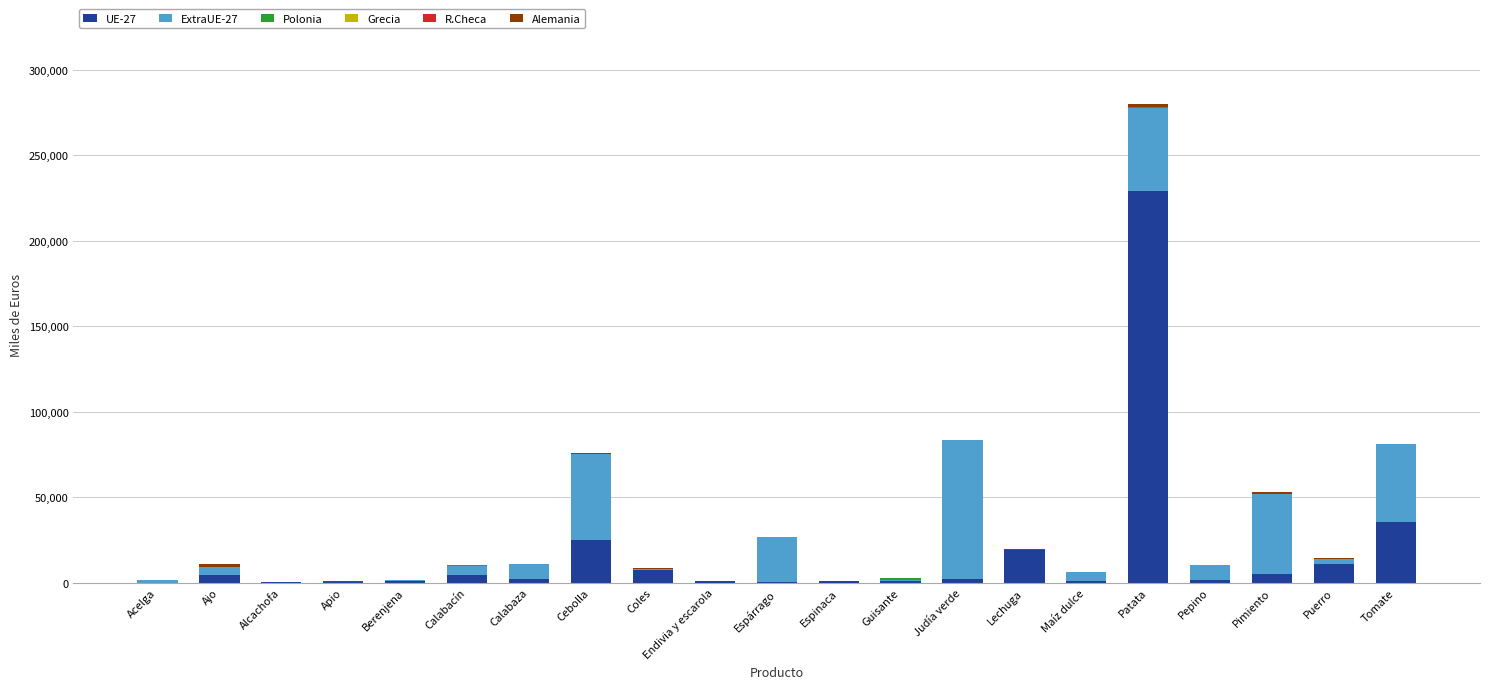

What is the sum of all UE-27 values?

354219.0